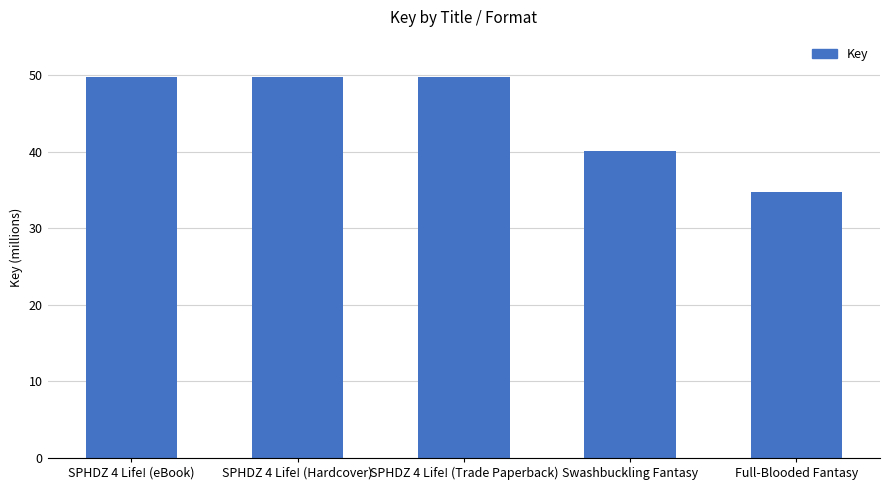

What is the smallest value displayed?

34725639